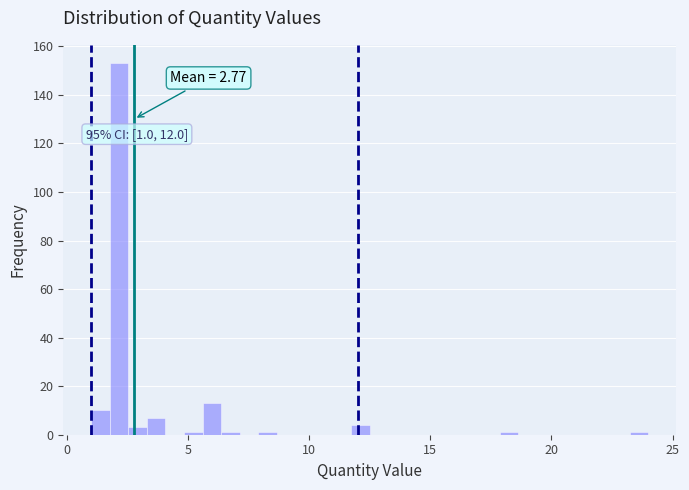

Read against the x-axis, roughly where is the centre of the tallest bar?

2.0